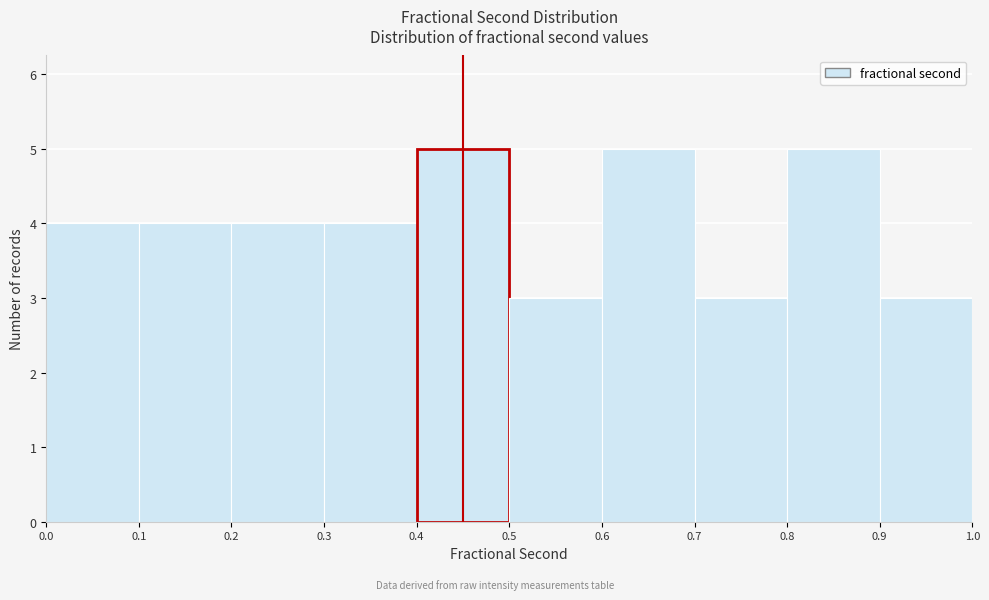

Reading left to right, transcribe this chart: for each bar, give the range it covers on the x-axis and its height. The values are not printed on the chart, so give them approximately, as read against the axis.

0.0 to 0.1: 4
0.1 to 0.2: 4
0.2 to 0.3: 4
0.3 to 0.4: 4
0.4 to 0.5: 5
0.5 to 0.6: 3
0.6 to 0.7: 5
0.7 to 0.8: 3
0.8 to 0.9: 5
0.9 to 1.0: 3